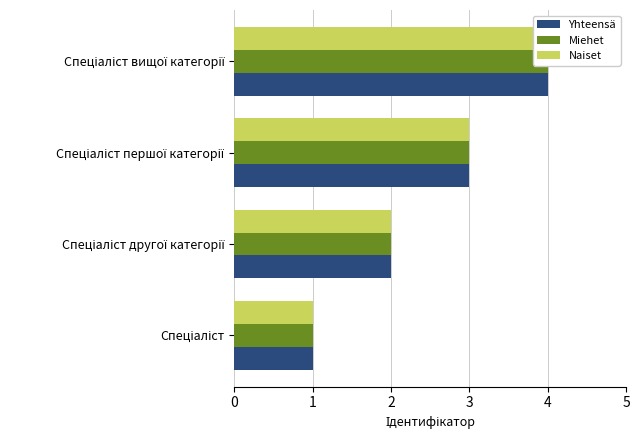

What are all the series names shown in the legend?

Yhteensä, Miehet, Naiset